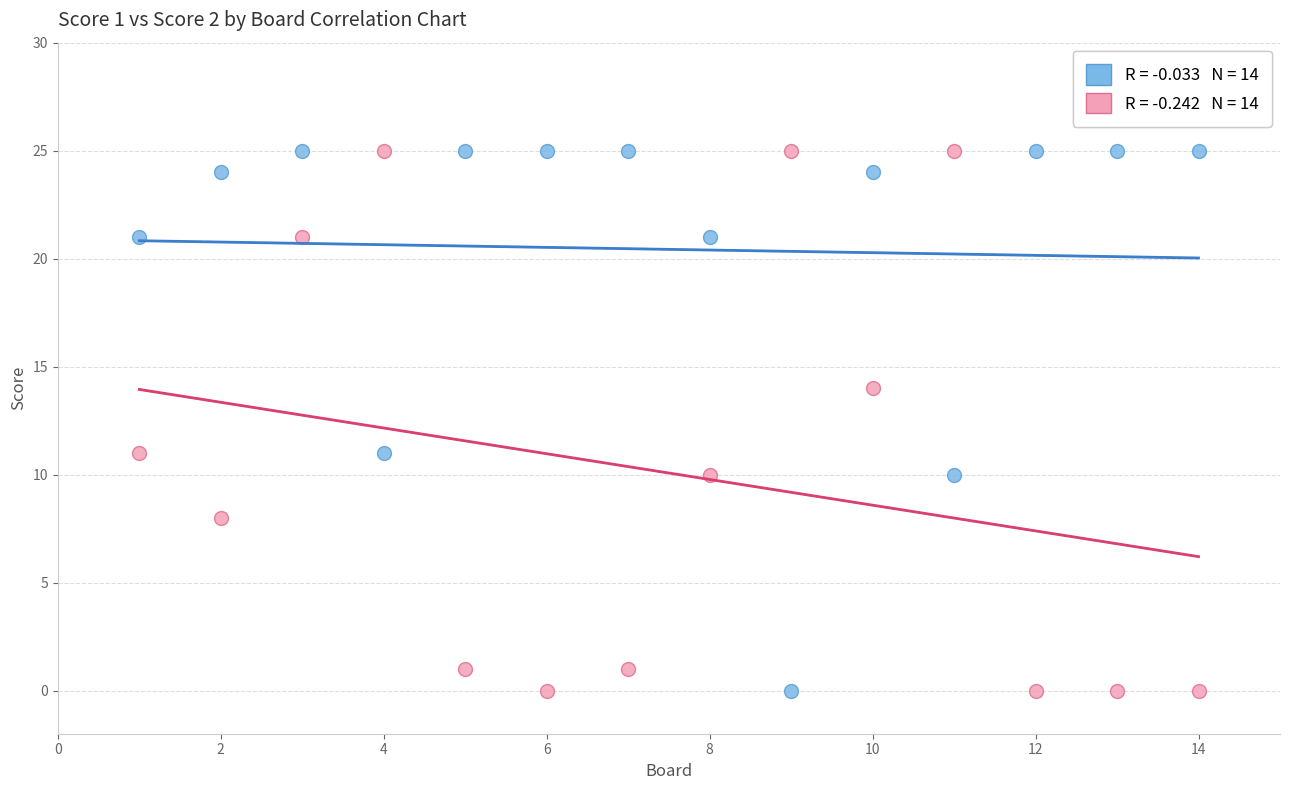

Across all data points, what is the range of Y values (max minus min)?

25